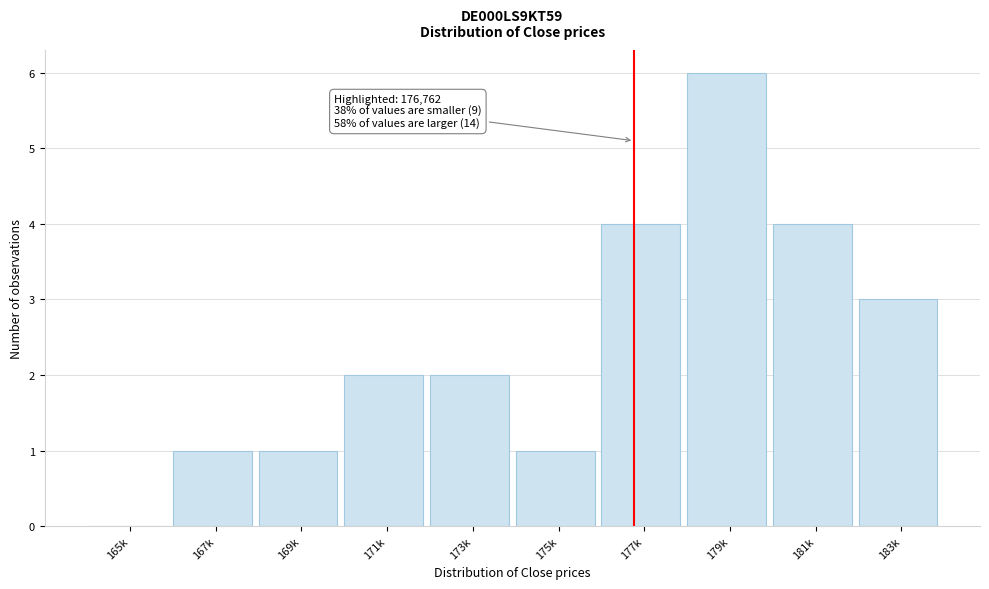

Reading left to right, list all the values displayed in this chart.

165k=0	167k=1	169k=1	171k=2	173k=2	175k=1	177k=4	179k=6	181k=4	183k=3